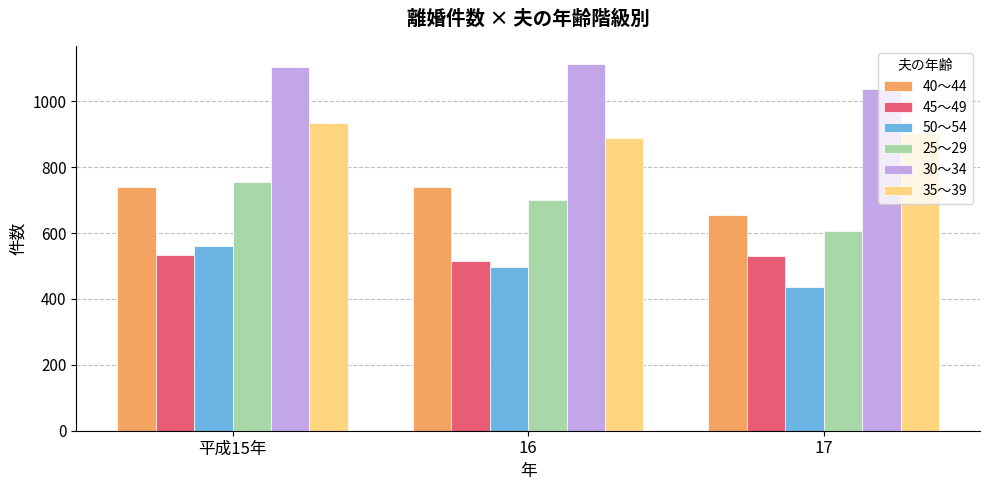

Are the bars grouped side by side (vs. stacked)?

Yes